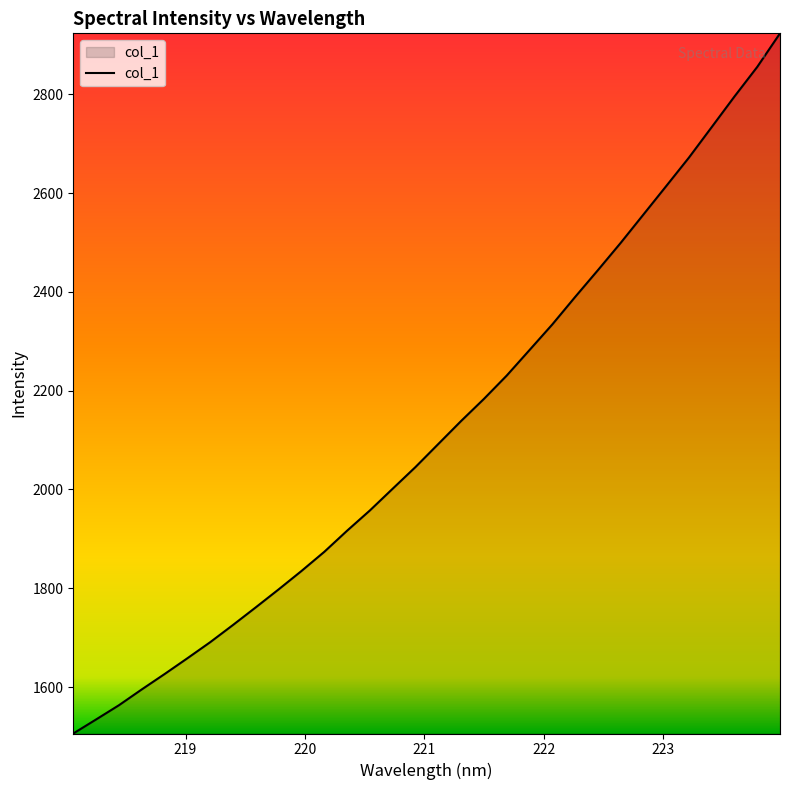

How many lines are shown in the chart?

1